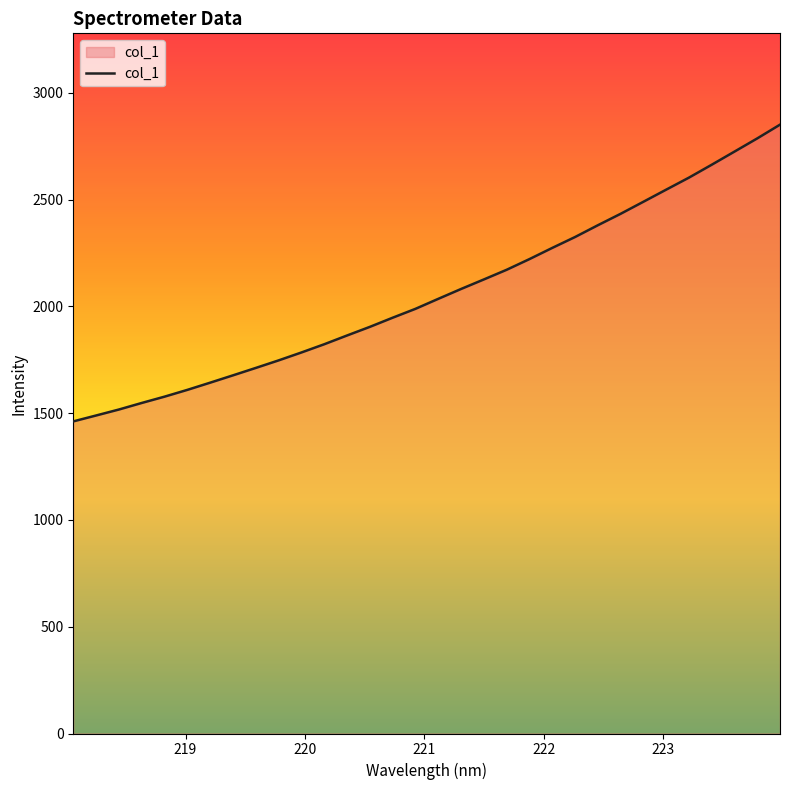

Count the number of values greater than 2034.

16